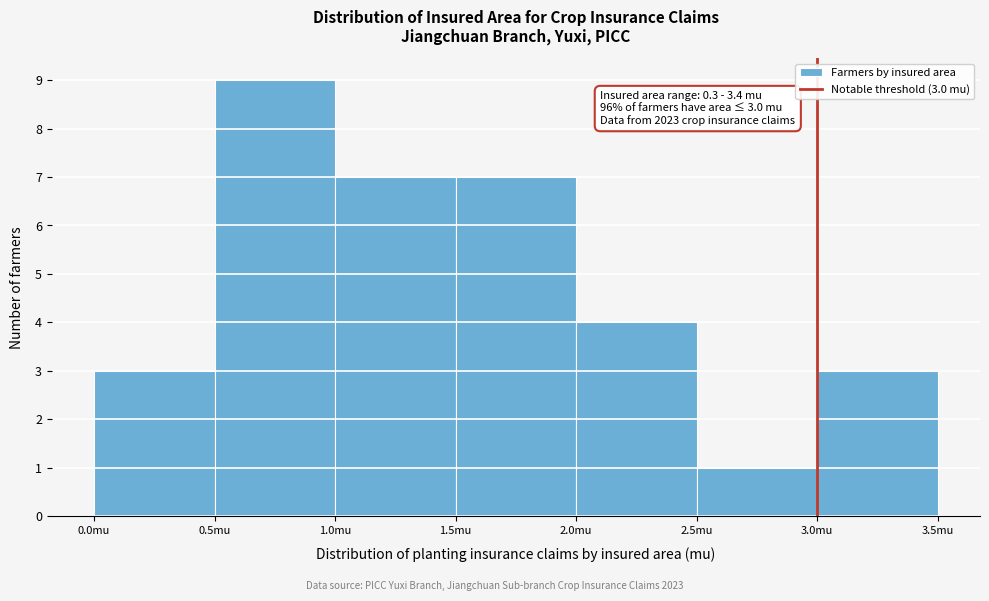

Which range on the x-axis has the tallest bar?

0.5 to 1.0